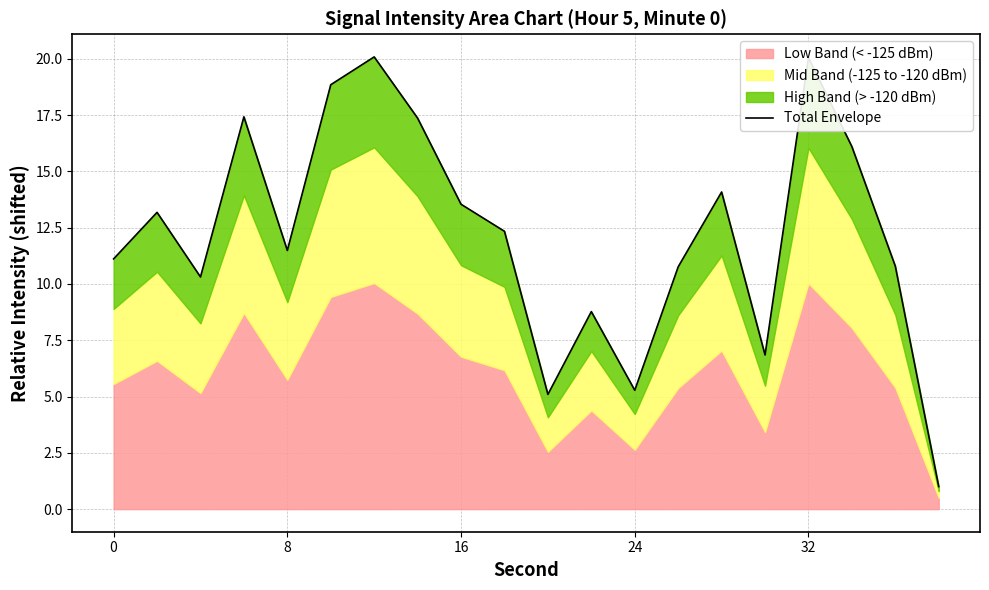

What is the sum of all values?

244.4